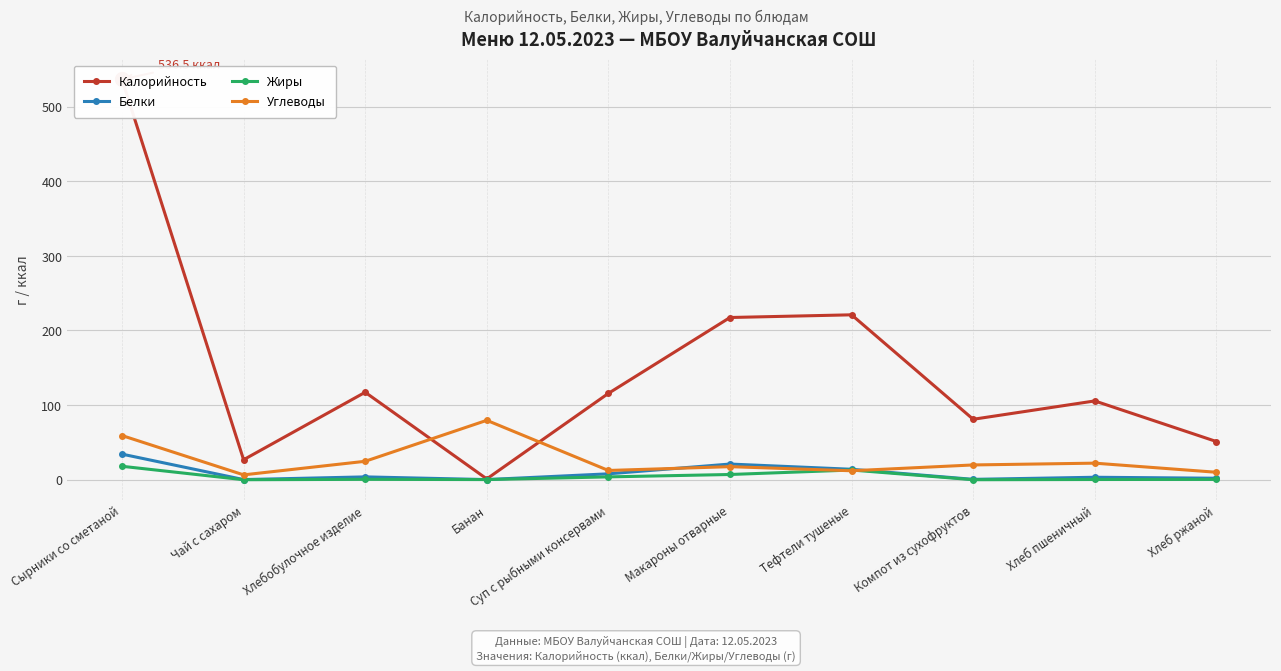

What is the label of the 1st point from the right?

Хлеб ржаной